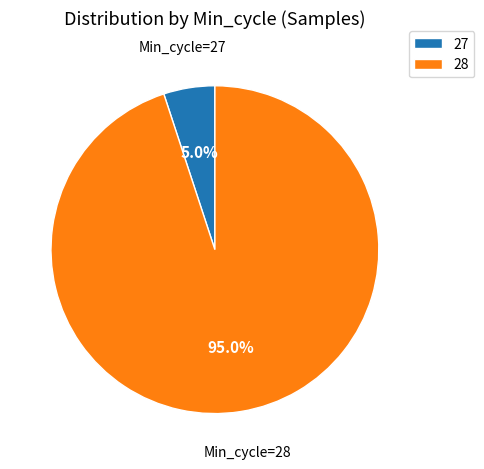

How many segments does this pie chart have?

2